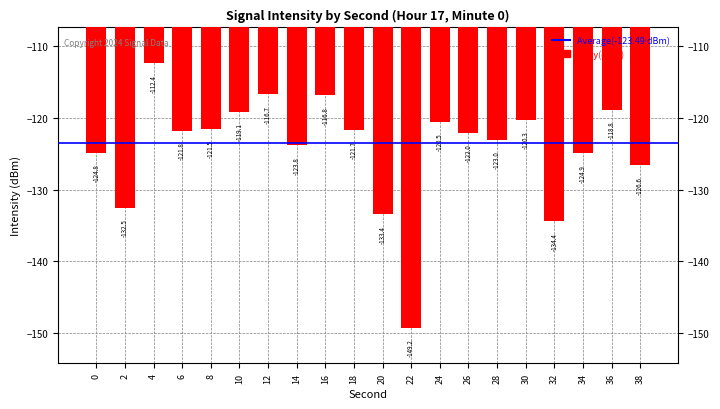

At which category does the chart reach its peak across all series?

4